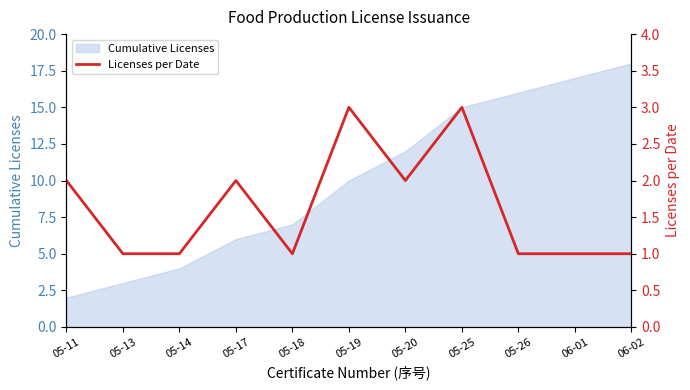

The value of Cumulative Licenses at 05-19 is 10. True or false?

True